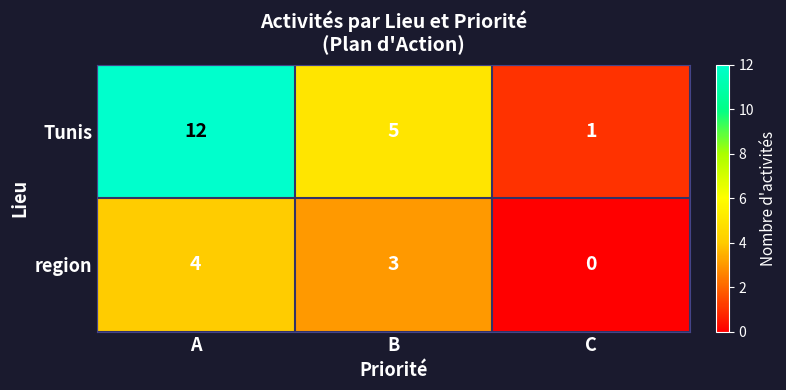

Which series has the widest spread of values?

Tunis